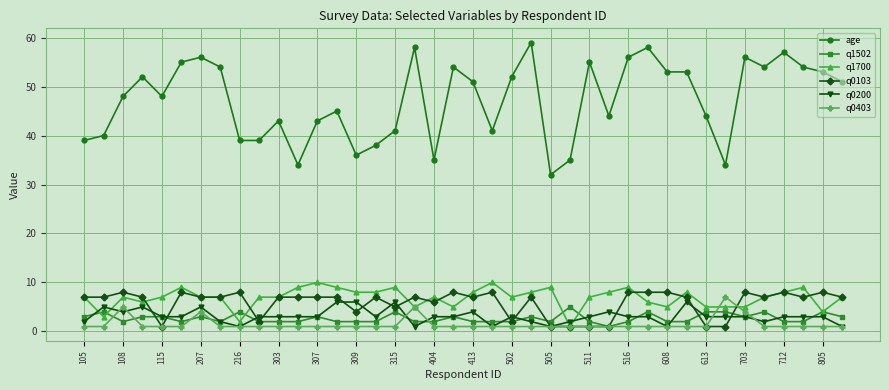

What is the value of the age point at the 32nd from the left?

53